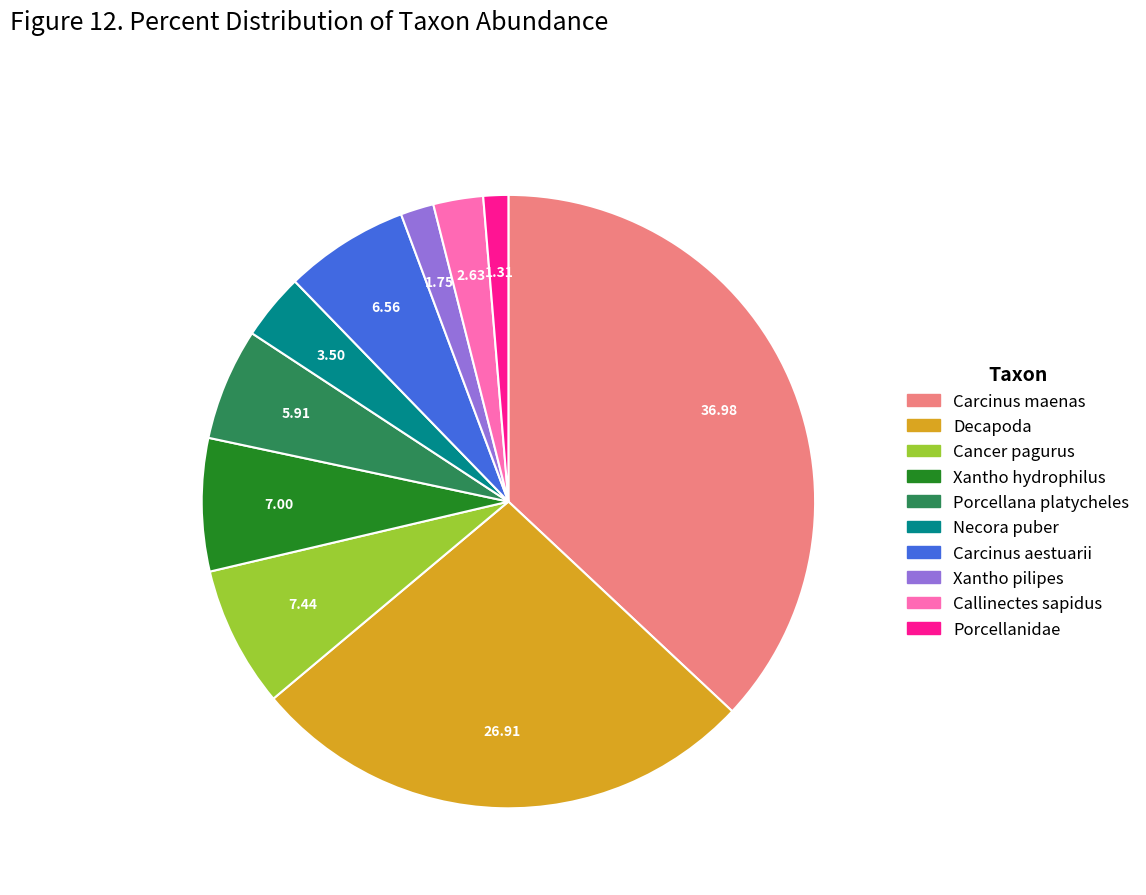

Which slice is the largest?

Carcinus maenas